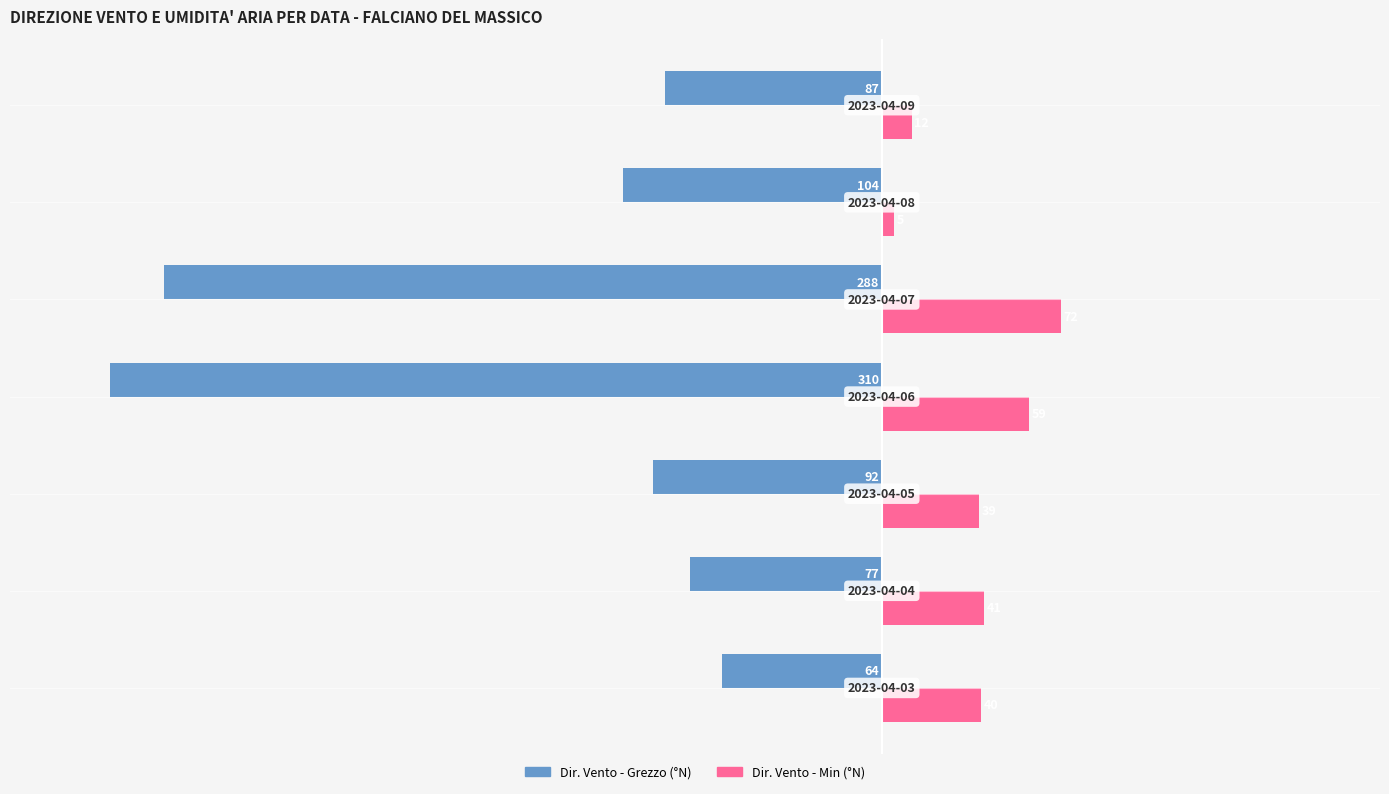

What is the smallest value displayed?

-310